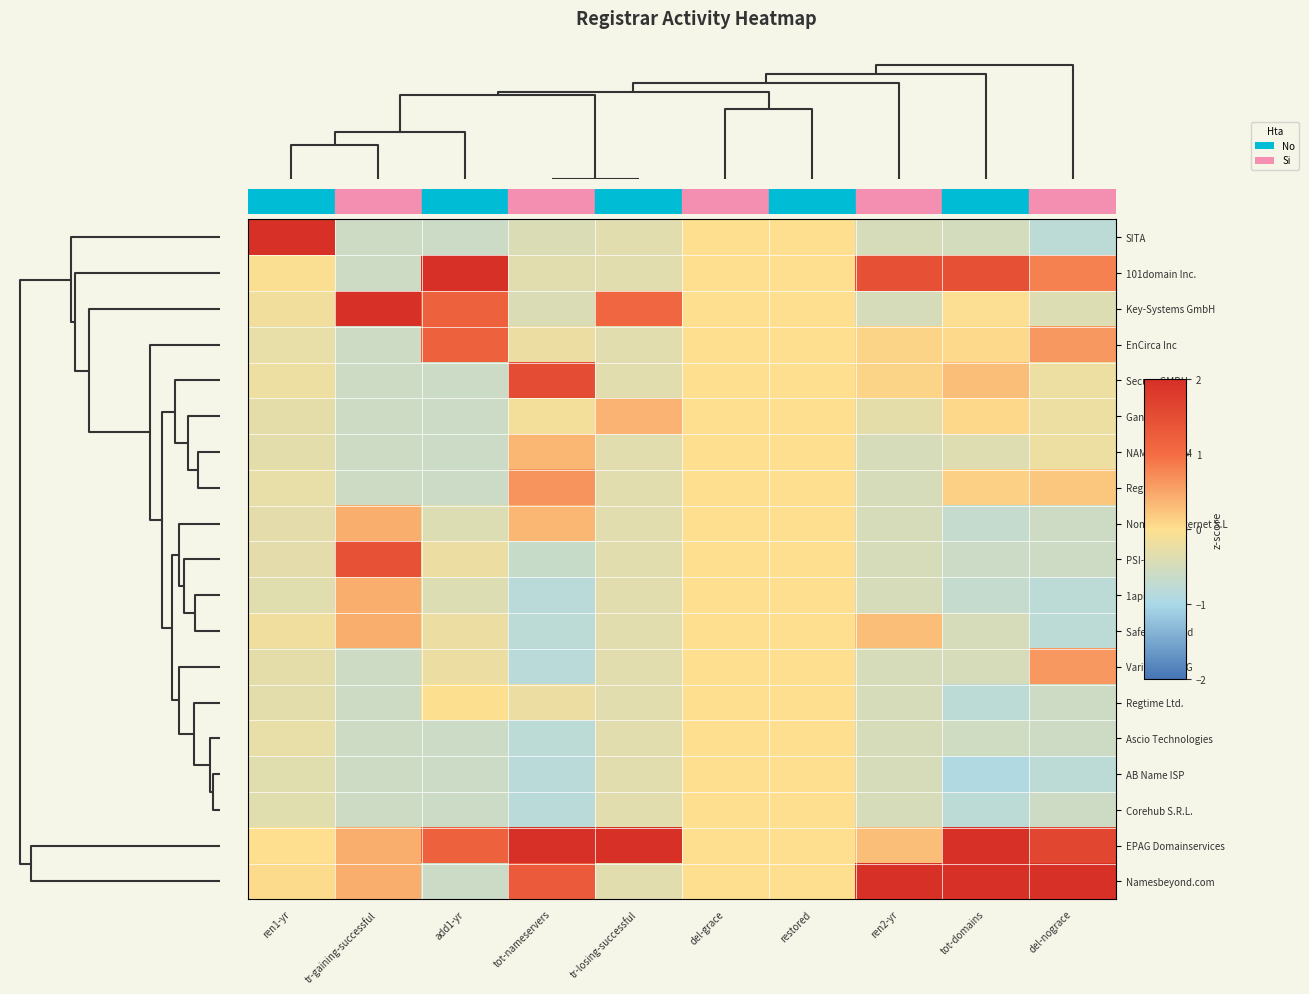

Which series has the largest total across all categories?

EPAG Domainservices